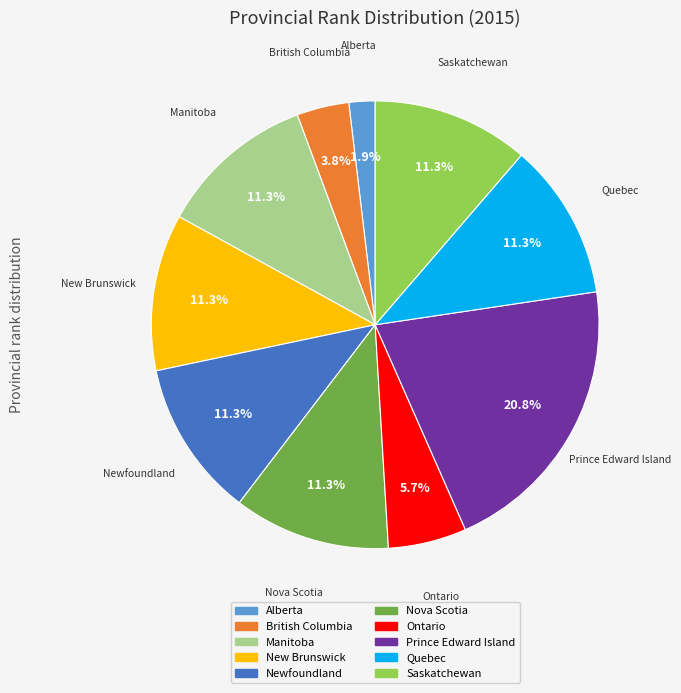

To the nearest percent, what percentage of the pie is New Brunswick?

11%